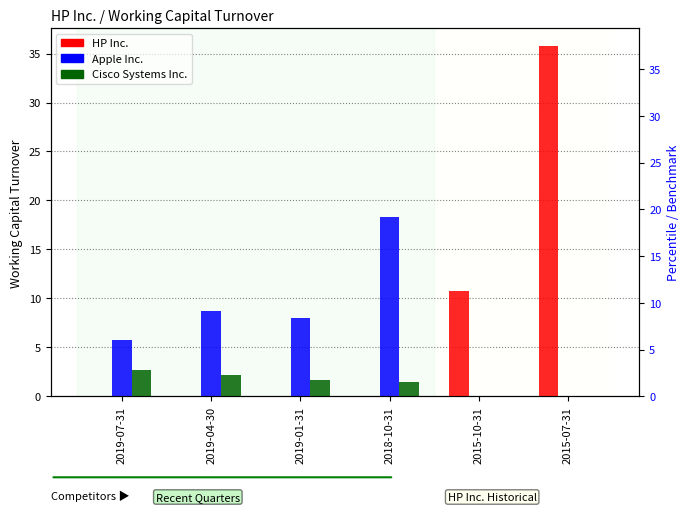

Are the bars horizontal?

No